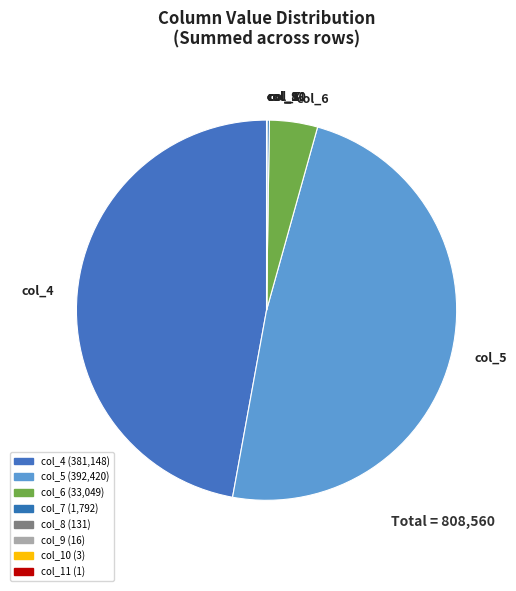

Is the sum of col_5 and col_4 greater than half?

Yes